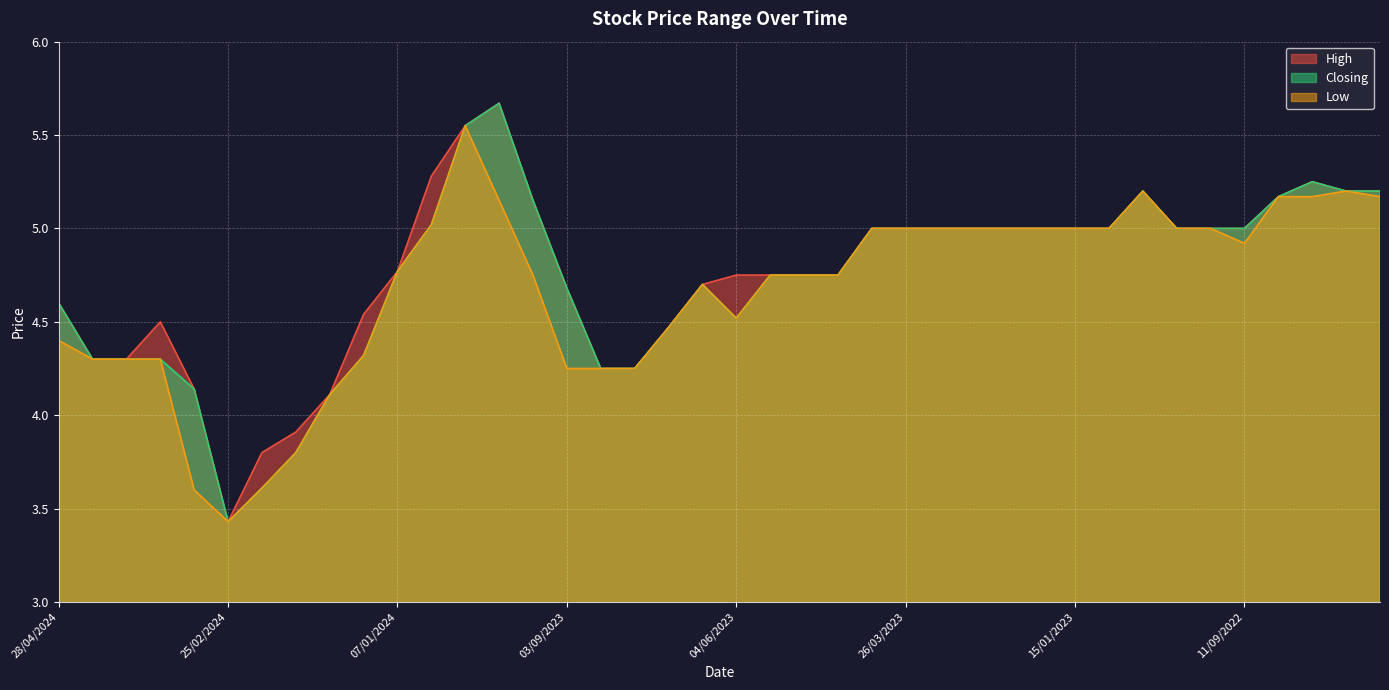

List the labels in order of Low value, largest first.

03/12/2023, 26/12/2022, 24/07/2022, 04/09/2022, 21/08/2022, 17/07/2022, 01/10/2023, 31/12/2023, 09/04/2023, 26/03/2023, 19/03/2023, 05/03/2023, 29/01/2023, 22/01/2023, 15/01/2023, 02/01/2023, 06/11/2022, 18/09/2022, 11/09/2022, 07/01/2024, 10/09/2023, 28/05/2023, 21/05/2023, 07/05/2023, 11/06/2023, 04/06/2023, 30/07/2023, 28/04/2024, 21/01/2024, 31/03/2024, 24/03/2024, 10/03/2024, 03/09/2023, 27/08/2023, 20/08/2023, 28/01/2024, 11/02/2024, 18/02/2024, 03/03/2024, 25/02/2024